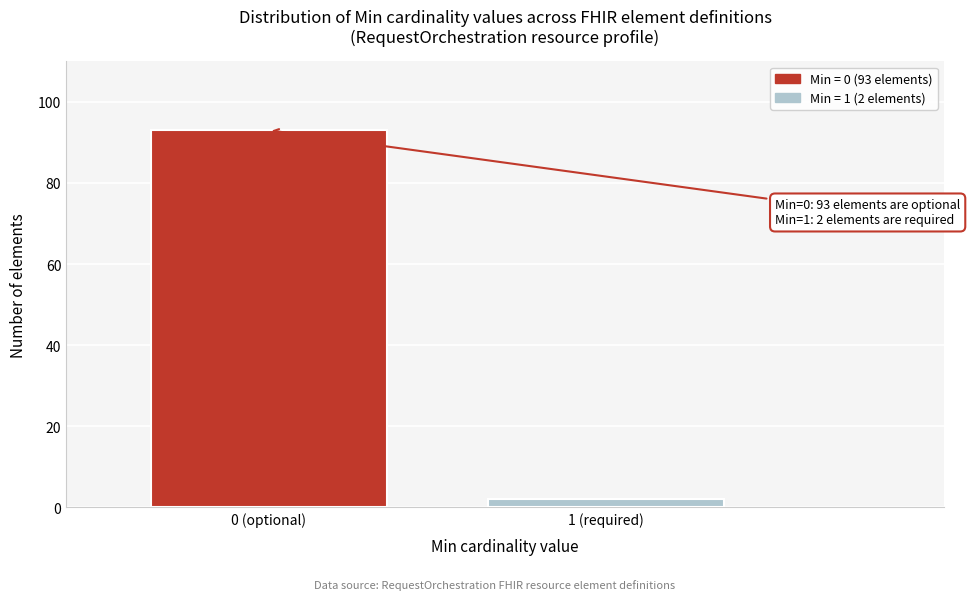

Reading left to right, list all the values displayed in this chart.

93	2